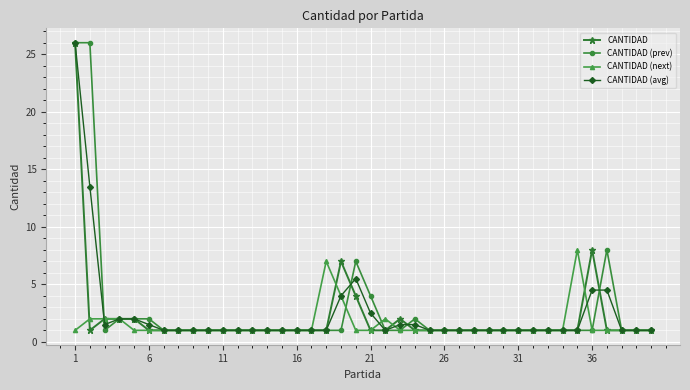

What is the greatest value displayed?

26.0